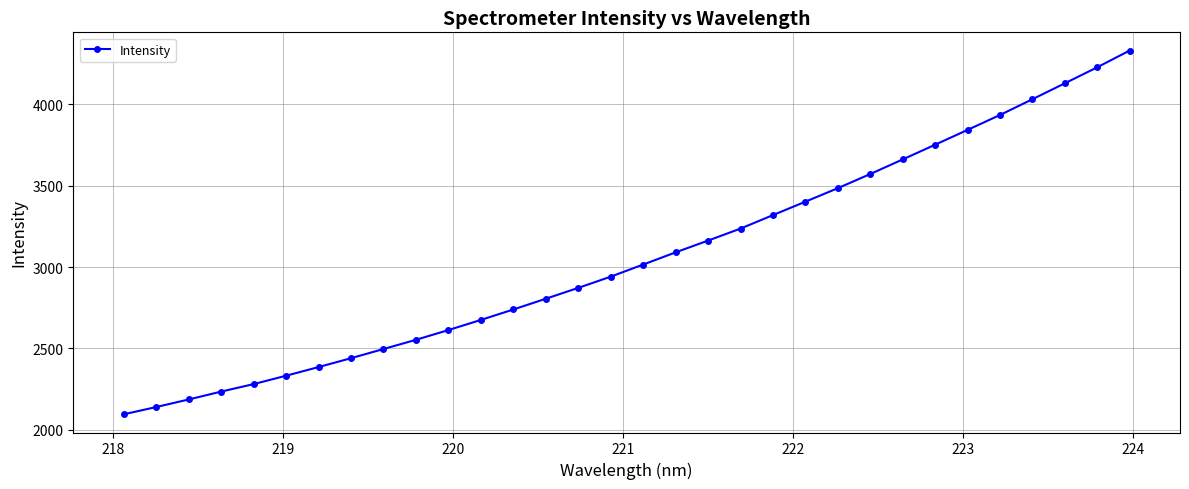

True or false: the data has more than 2 interior local peaks.

False